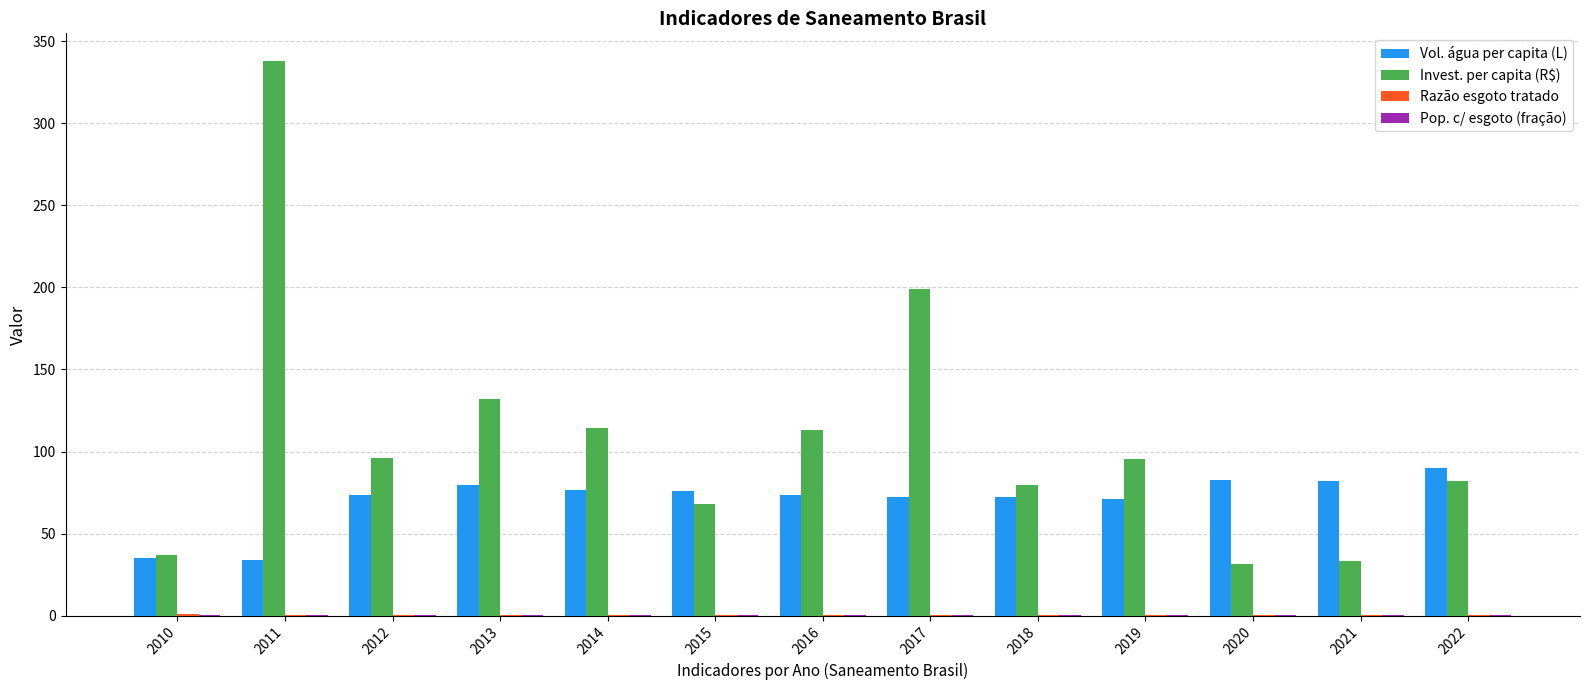

Which series has the largest total across all categories?

Invest. per capita (R$)